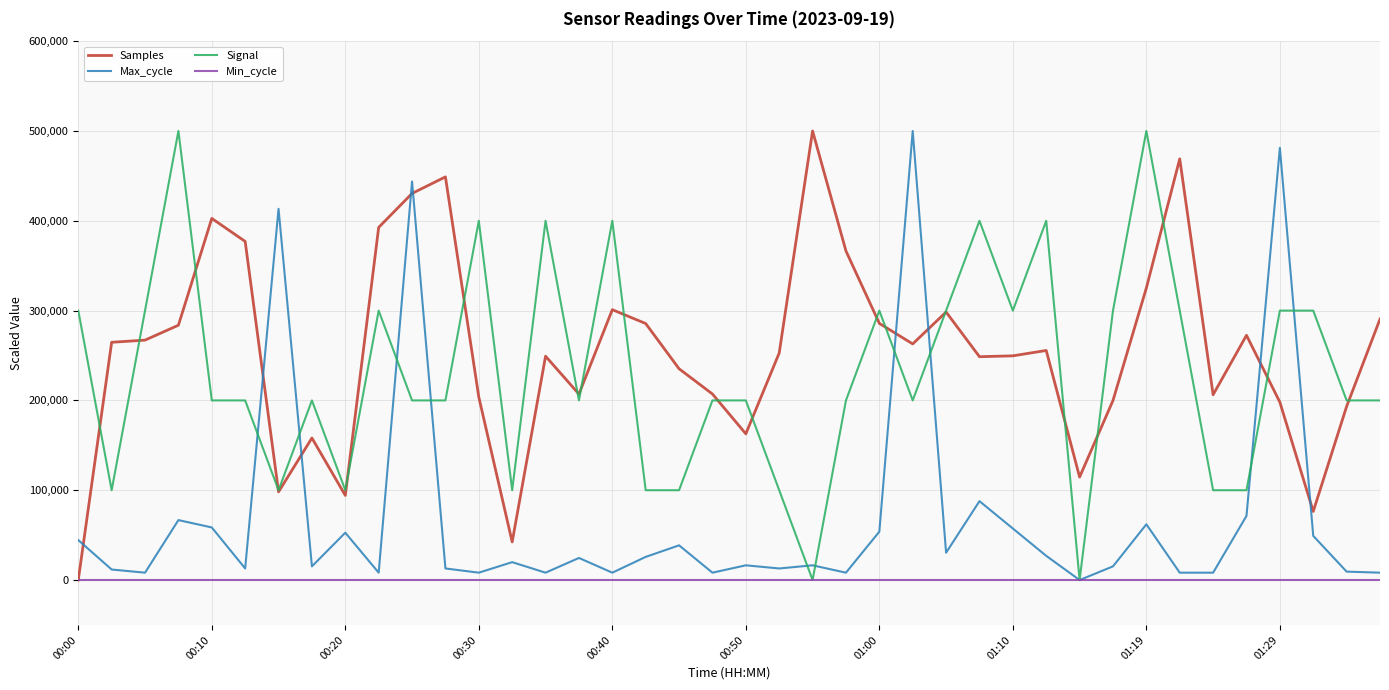

After their last crossing, which series has the higher values: Samples or Max_cycle?

Samples